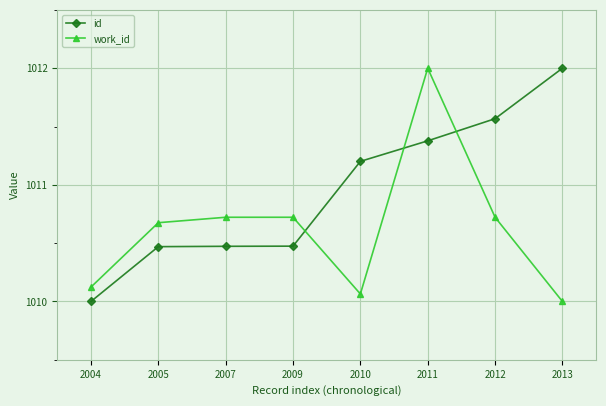

List the series in order of their overall mean, lowest first.

work_id, id